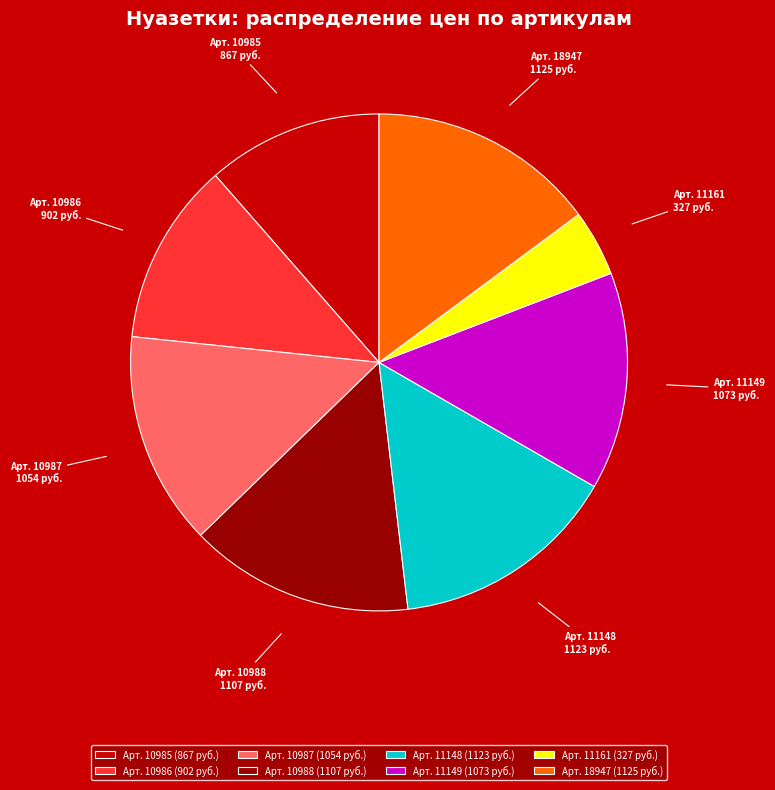

Do Арт. 11161 (327 руб.) and Арт. 10988 (1107 руб.) together represent more than half of the pie?

No